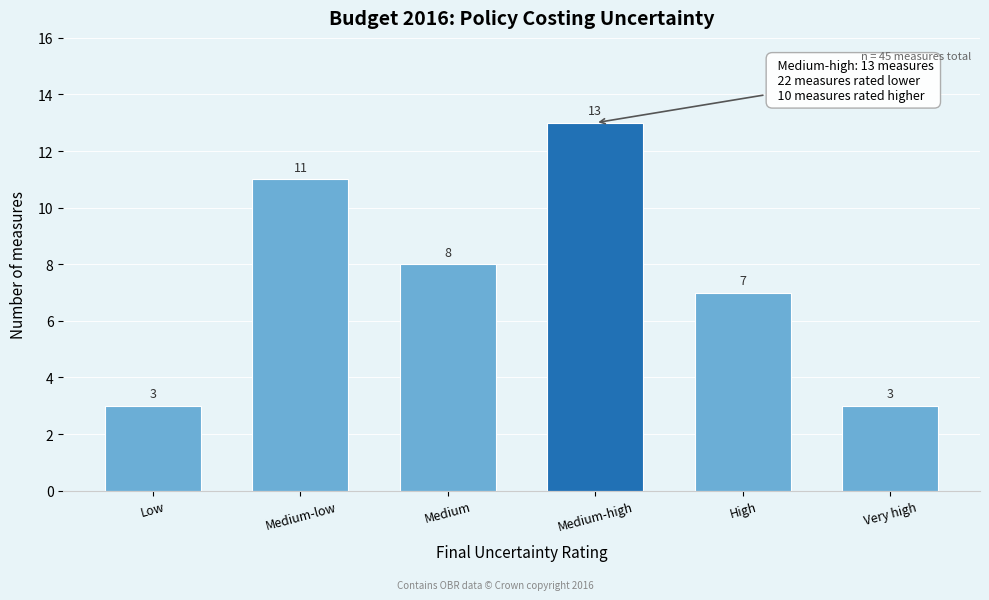

Reading right to left, extract all data points from this chart.

Very high=3	High=7	Medium-high=13	Medium=8	Medium-low=11	Low=3